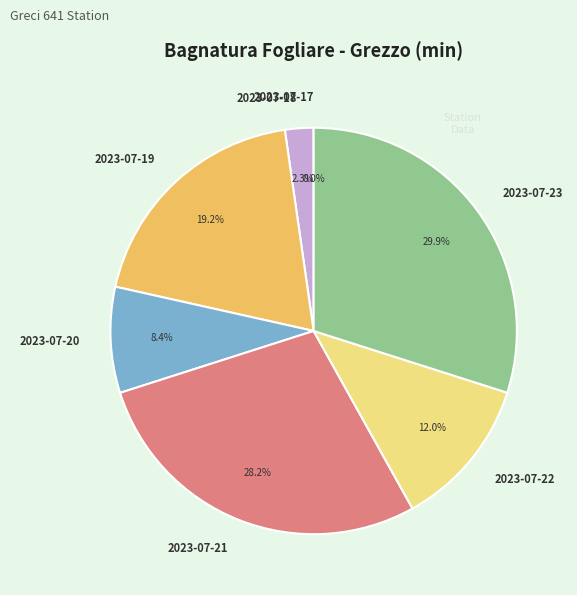

To the nearest percent, what percentage of the pie is 2023-07-20?

8%